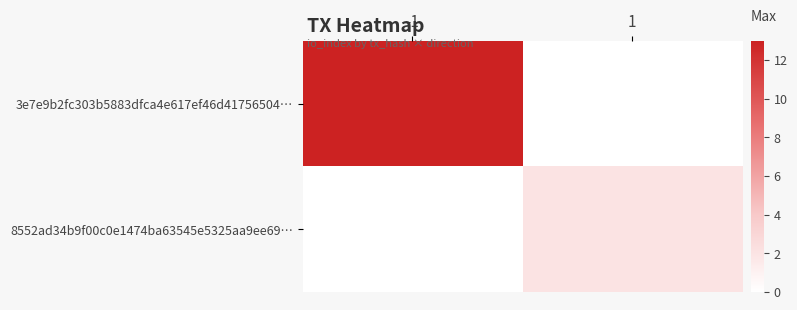

Which category has the highest value across all series?

-1